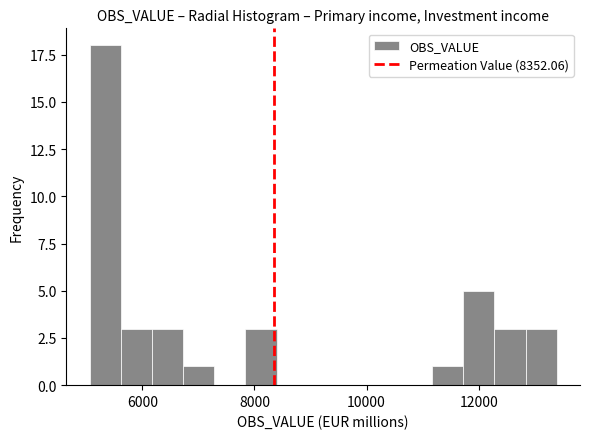

Read against the x-axis, roughly where is the centre of the tallest bar?

5400